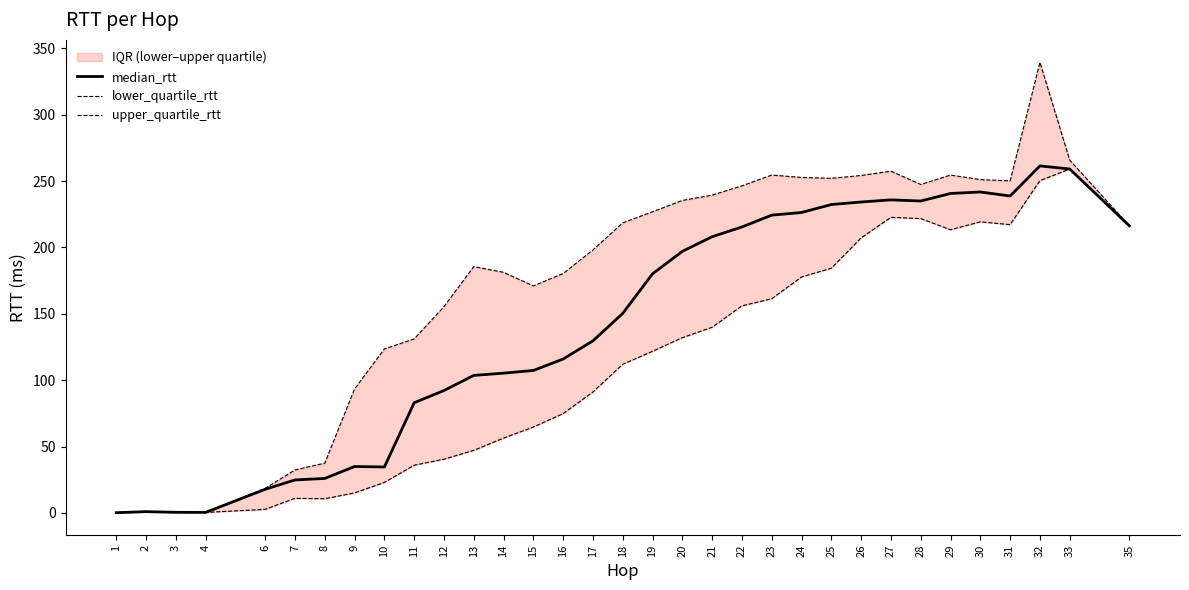

True or false: lower_quartile_rtt and median_rtt cross at least once.

False